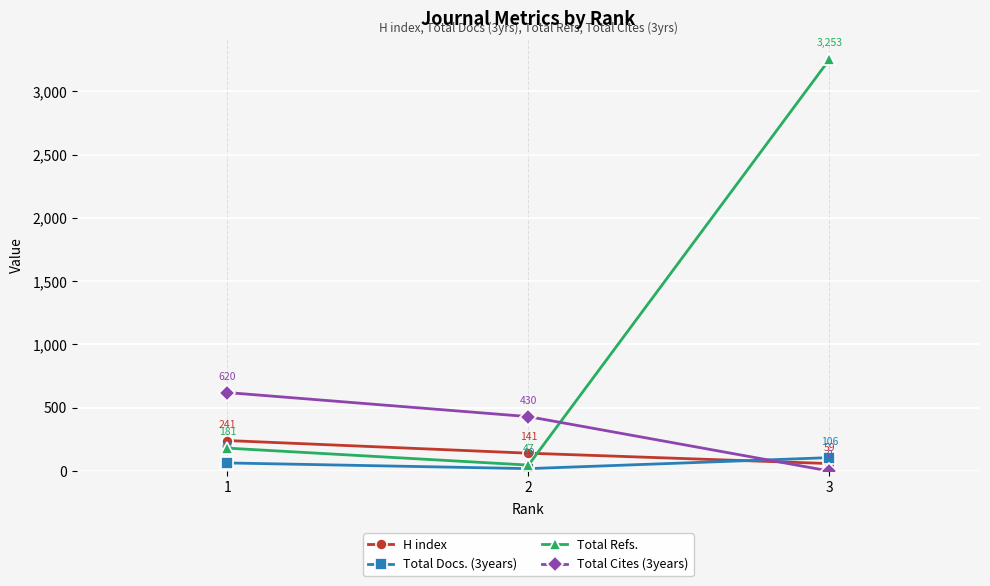

At which label is Total Docs. (3years) closest to 62?

1